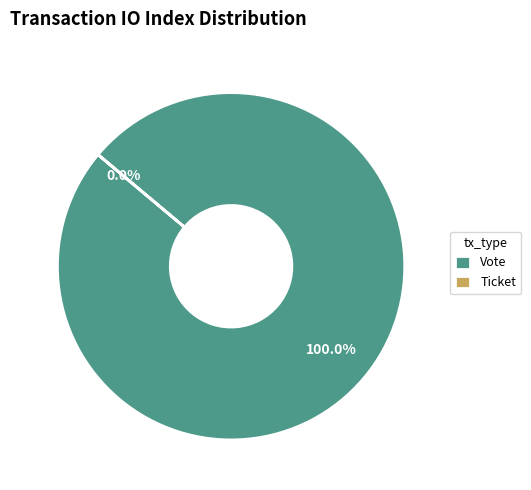

How many segments does this pie chart have?

2